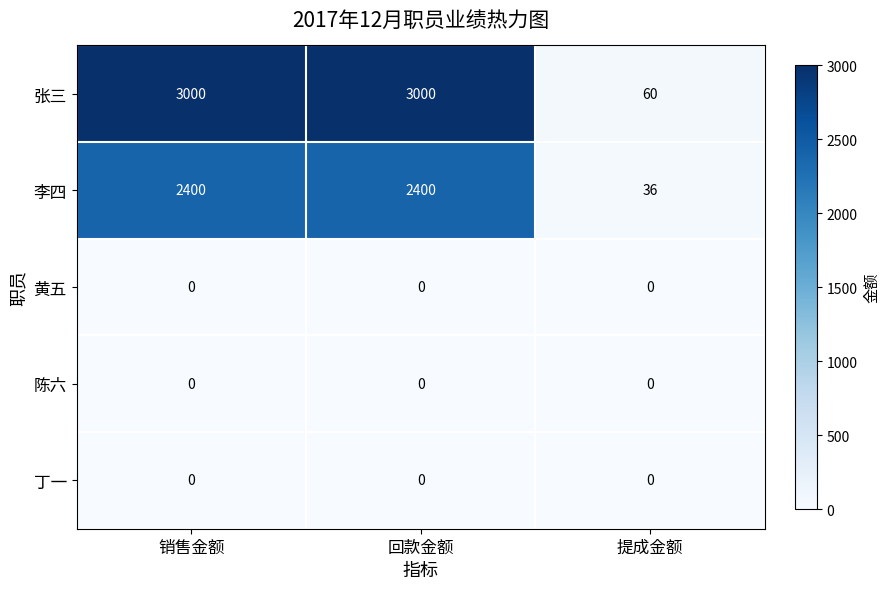

Which category has the lowest value in the 张三 series?

提成金额